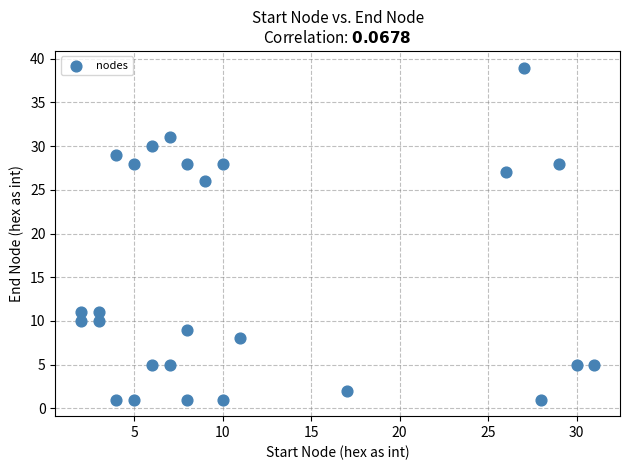

What Y value in the scatter plot is closest to 20?

26